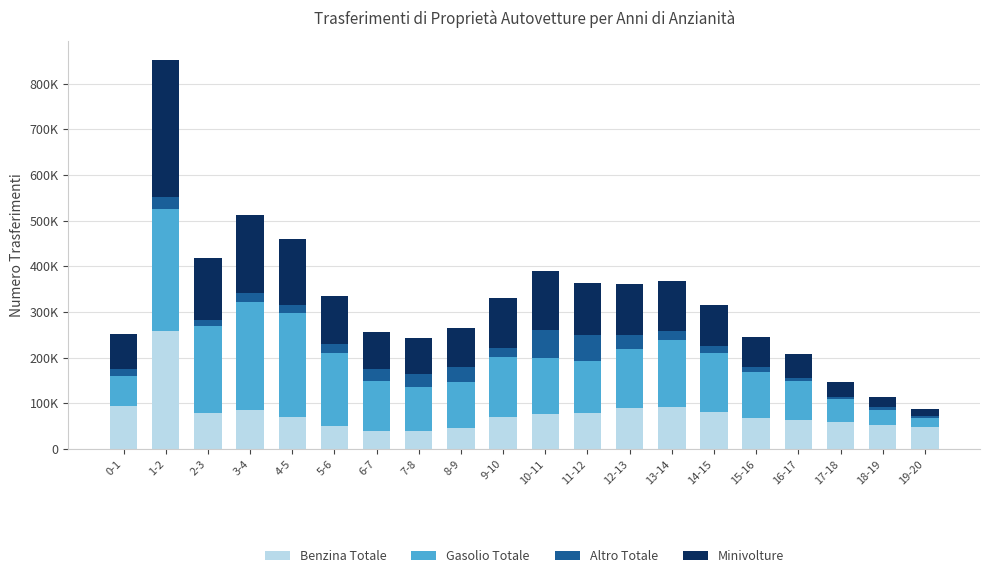

What are all the series names shown in the legend?

Benzina Totale, Gasolio Totale, Altro Totale, Minivolture